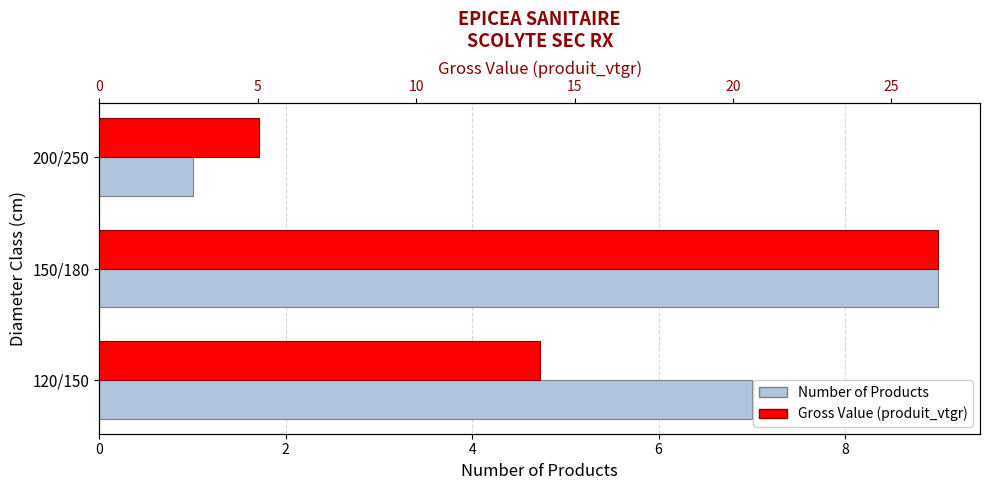

How many distinct data groups are displayed?

2